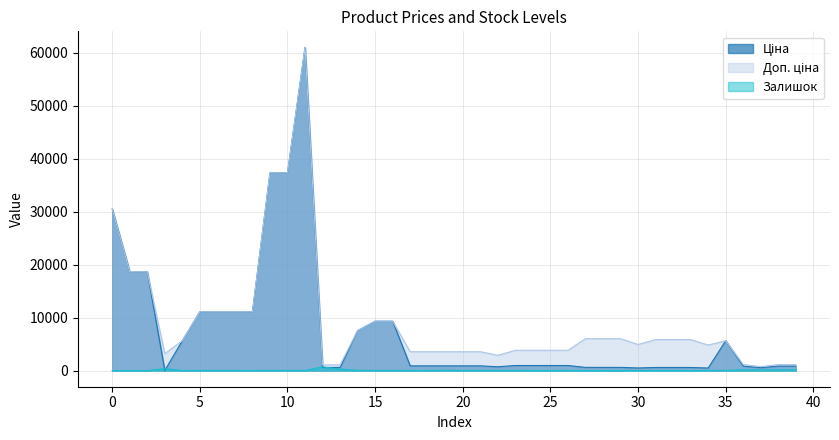

What are all the series names shown in the legend?

Ціна, Доп. ціна, Залишок